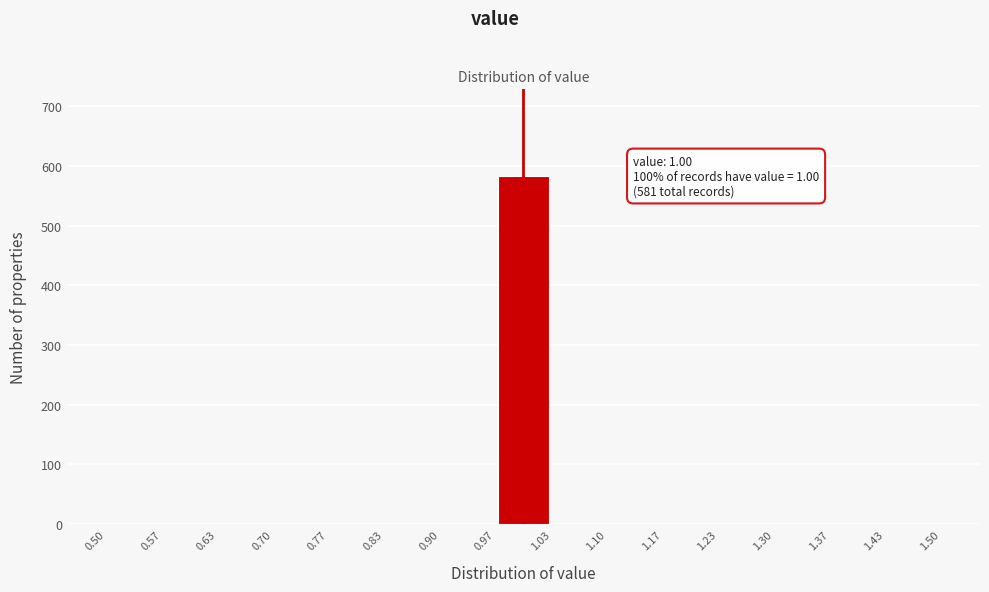

Which range on the x-axis has the tallest bar?

0.97 to 1.03